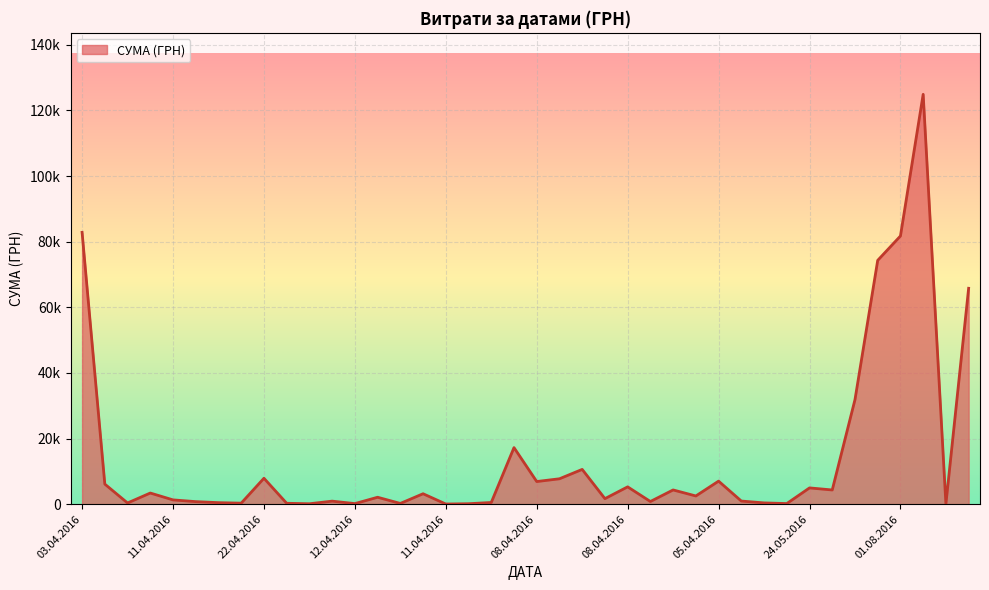

Is this an area chart (filled region under the line)?

Yes